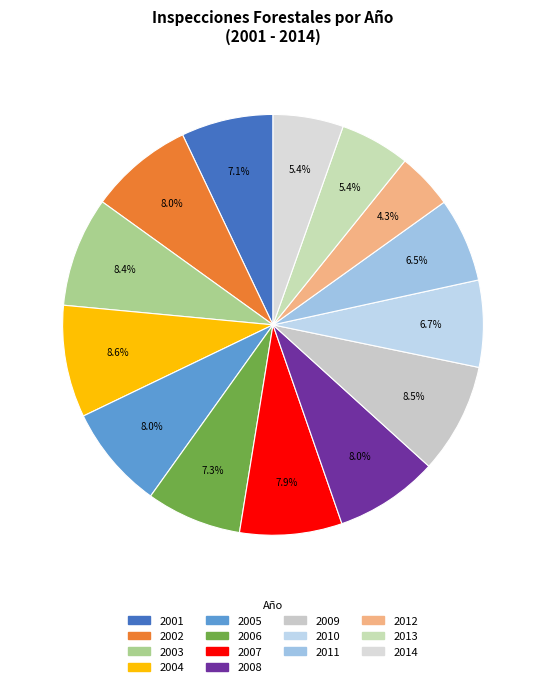

Rank the categories by value from lowest to highest.

2012, 2013, 2014, 2011, 2010, 2001, 2006, 2007, 2008, 2005, 2002, 2003, 2009, 2004